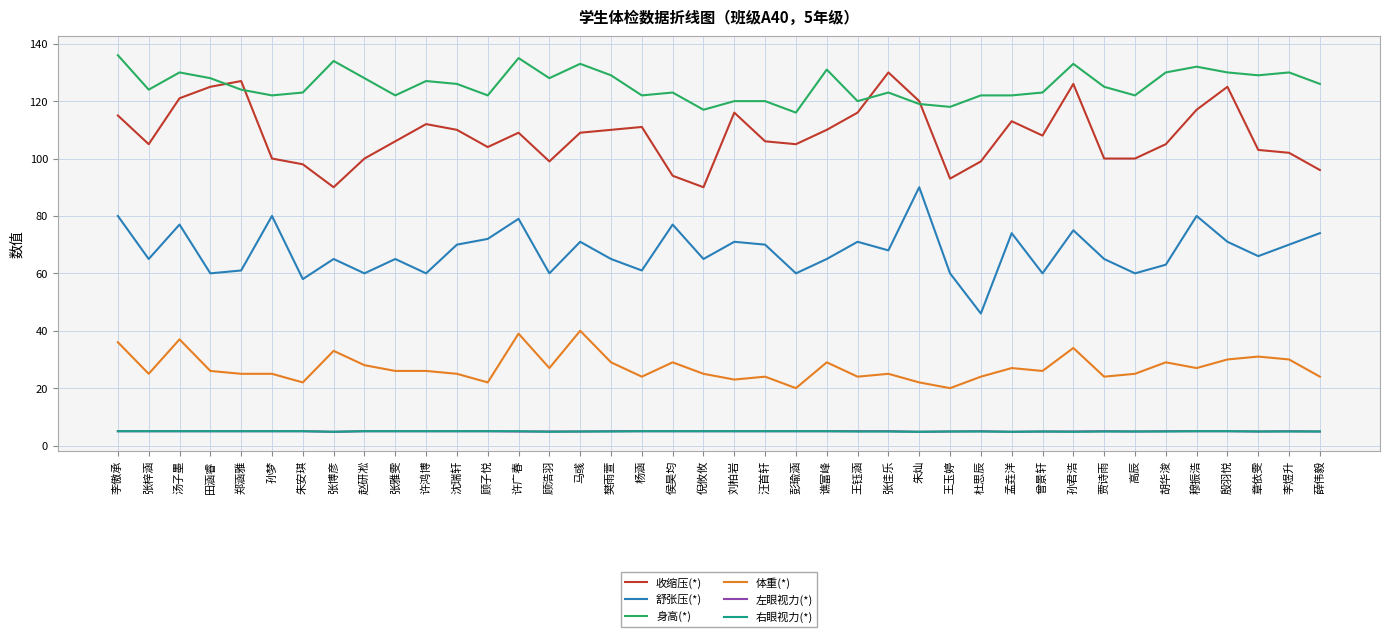

What are all the series names shown in the legend?

收缩压(*), 舒张压(*), 身高(*), 体重(*), 左眼视力(*), 右眼视力(*)